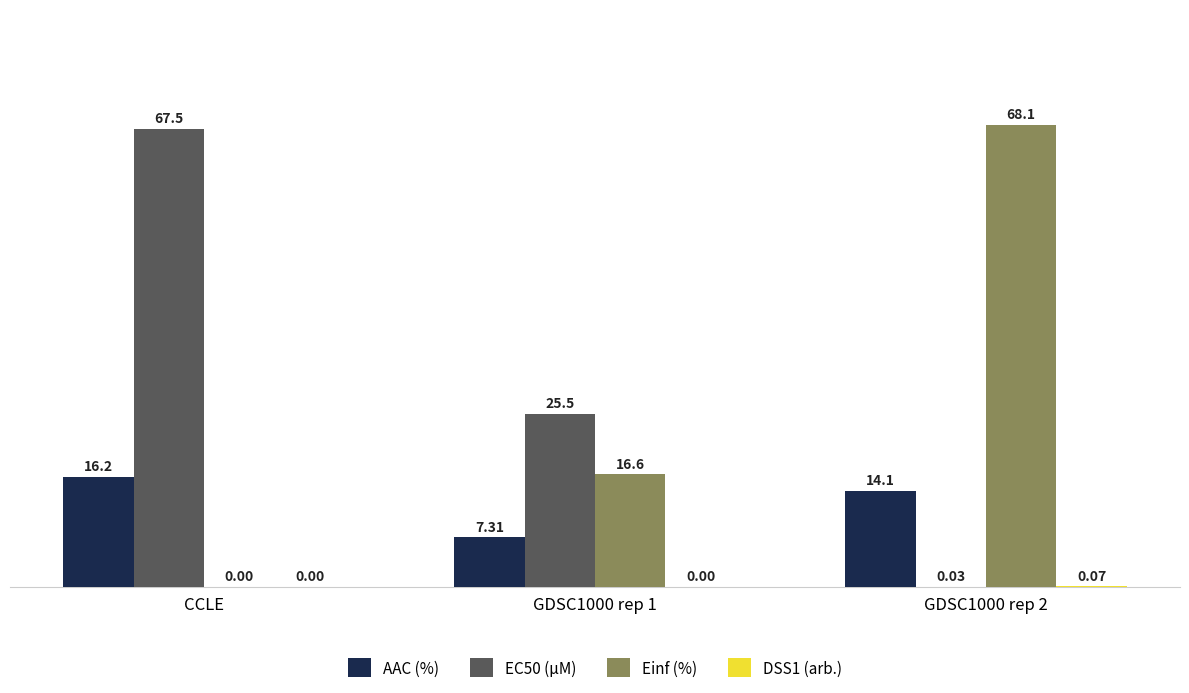

What is the sum of the AAC (%) values at GDSC1000 rep 2 and CCLE?

30.3